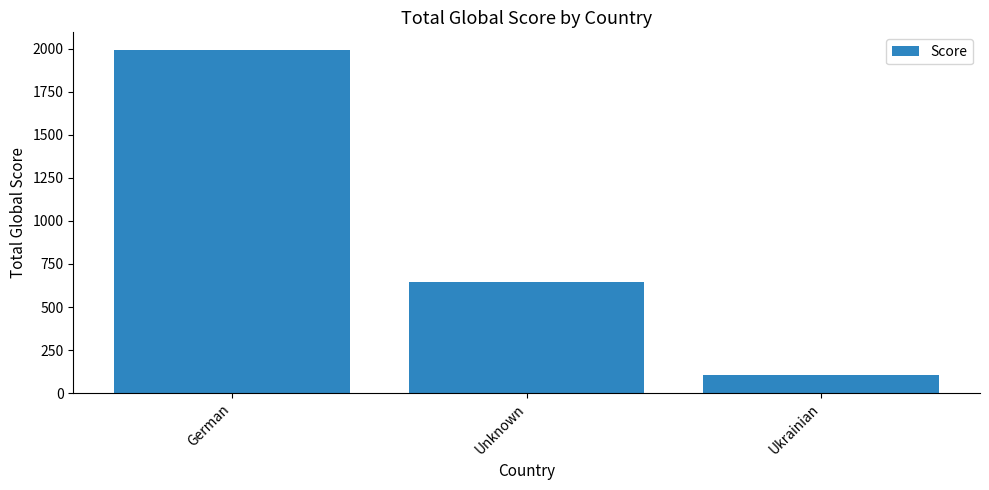

Between Ukrainian and Unknown, which is larger?

Unknown